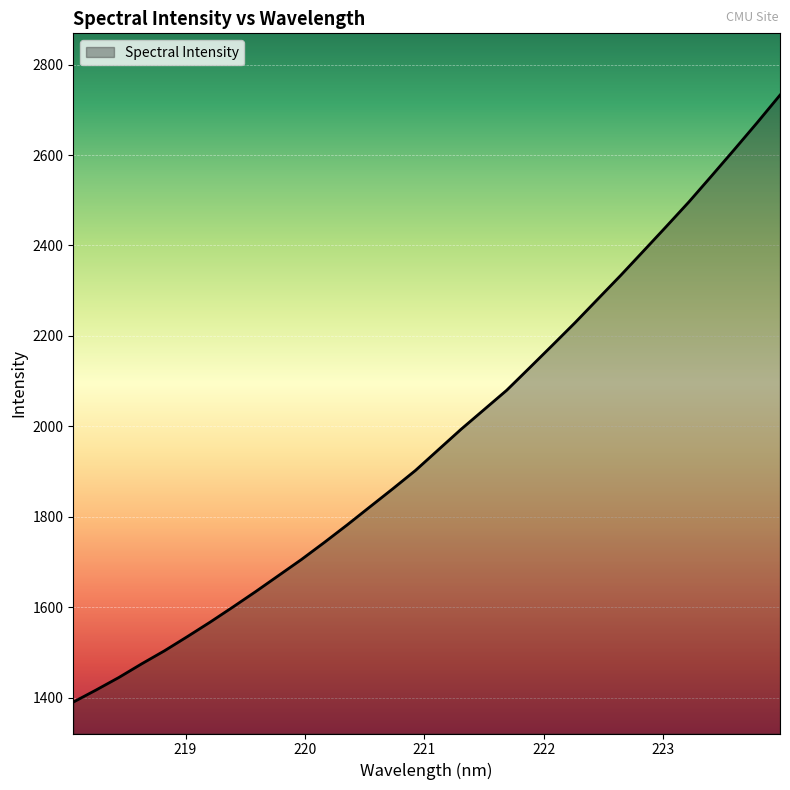

What is the maximum value shown in the chart?

2732.6